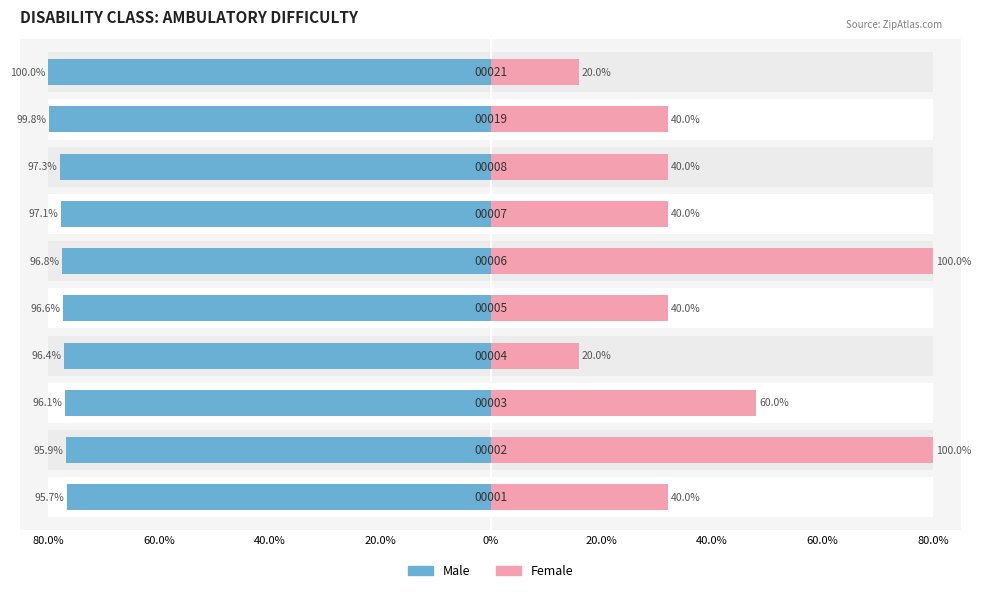

How many values in the Male series are below -77?

7